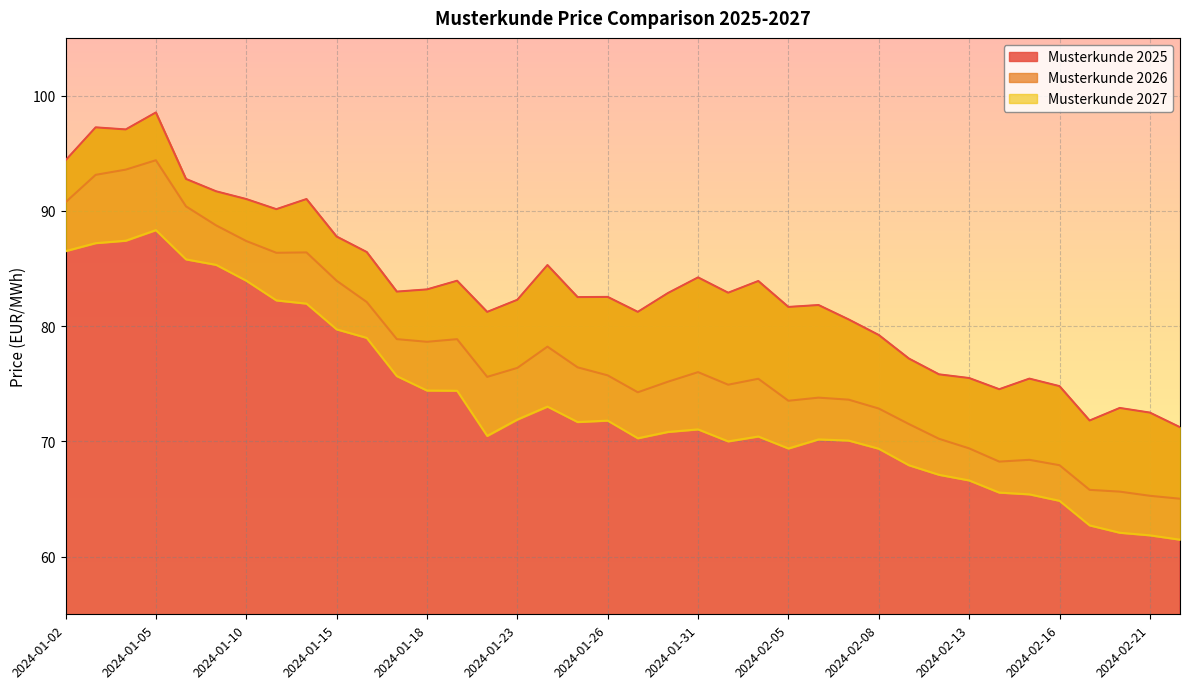

Reading right to left, extract all data points from this chart.

Musterkunde 2025: 71.2	72.5	72.9	71.8	74.8	75.4	74.5	75.5	75.8	77.2	79.2	80.6	81.8	81.7	83.9	82.9	84.2	82.9	81.2	82.5	82.5	85.3	82.3	81.2	83.9	83.2	83.0	86.4	87.8	91.0	90.1	91.0	91.7	92.8	98.5	97.1	97.2	94.4
Musterkunde 2026: 65.0	65.3	65.6	65.8	67.9	68.4	68.2	69.4	70.2	71.5	72.8	73.6	73.8	73.5	75.4	74.9	76.0	75.2	74.3	75.7	76.4	78.2	76.4	75.6	78.9	78.6	78.9	82.1	83.9	86.4	86.4	87.4	88.7	90.4	94.4	93.6	93.1	90.7
Musterkunde 2027: 61.5	61.9	62.1	62.7	64.8	65.4	65.6	66.6	67.1	67.9	69.4	70.1	70.2	69.4	70.4	70.0	71.0	70.8	70.3	71.8	71.7	73.0	71.9	70.5	74.4	74.4	75.7	79.0	79.7	82.0	82.2	83.9	85.3	85.8	88.3	87.4	87.2	86.5